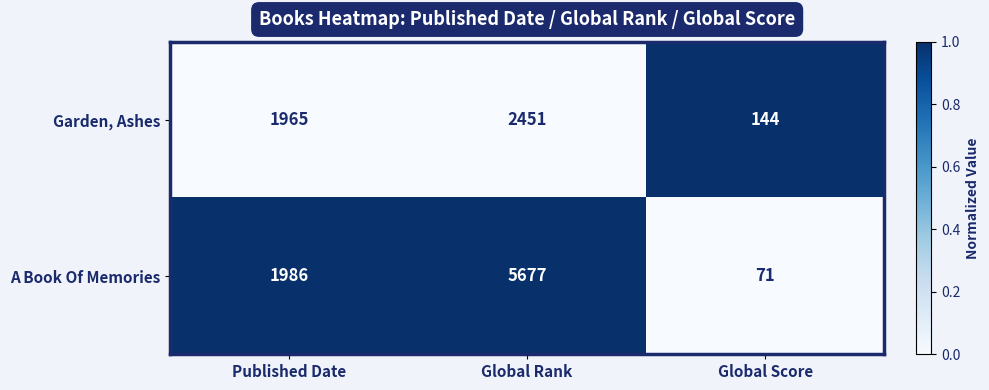

Reading right to left, what are all the values shown in this chart?

Garden, Ashes: 144	2451	1965
A Book Of Memories: 71	5677	1986